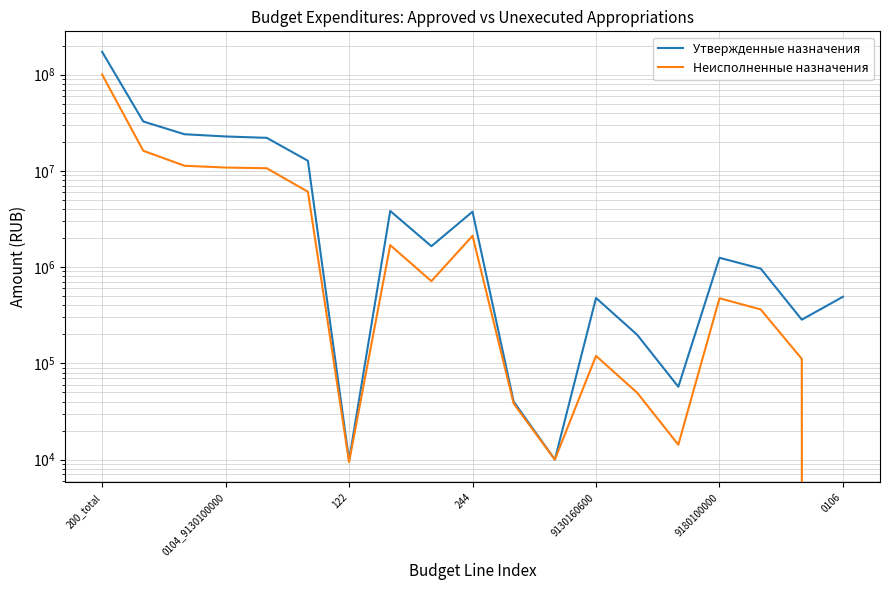

Which category has the highest value in the Неисполненные назначения series?

200_total